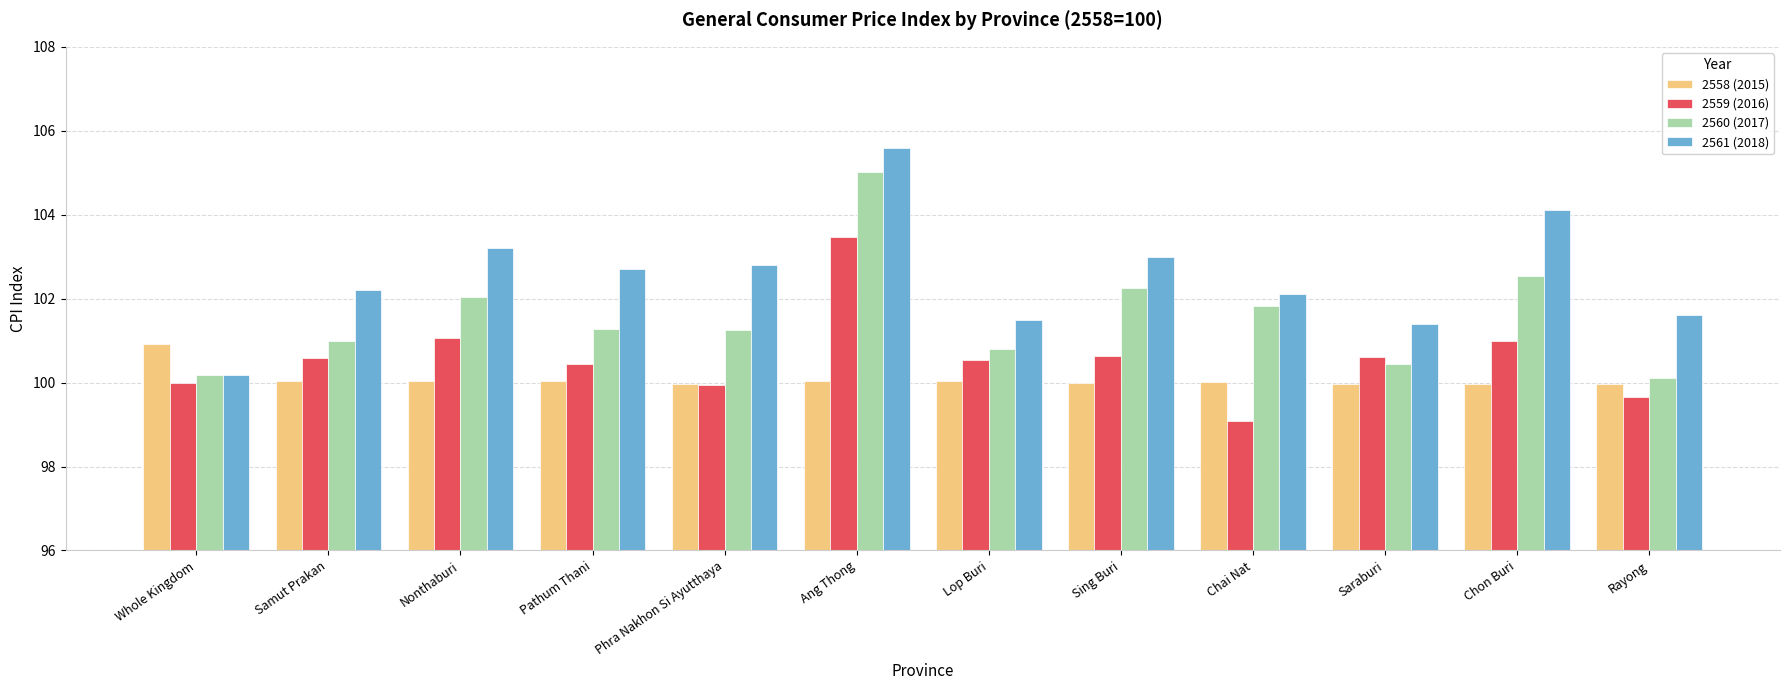

What is the maximum value for 2558 (2015)?

100.9